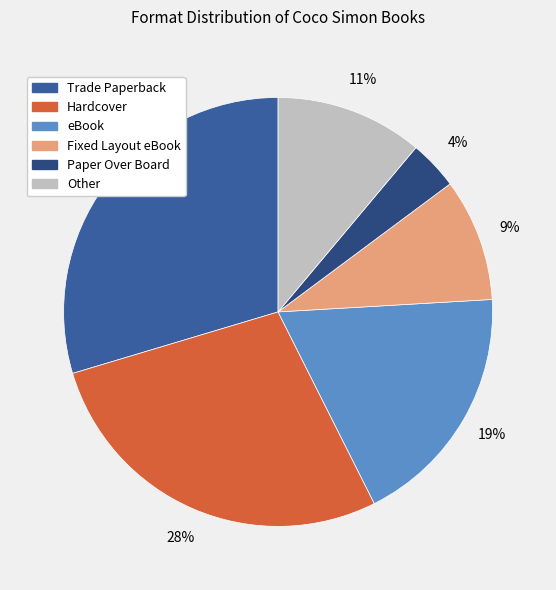

How many segments does this pie chart have?

6